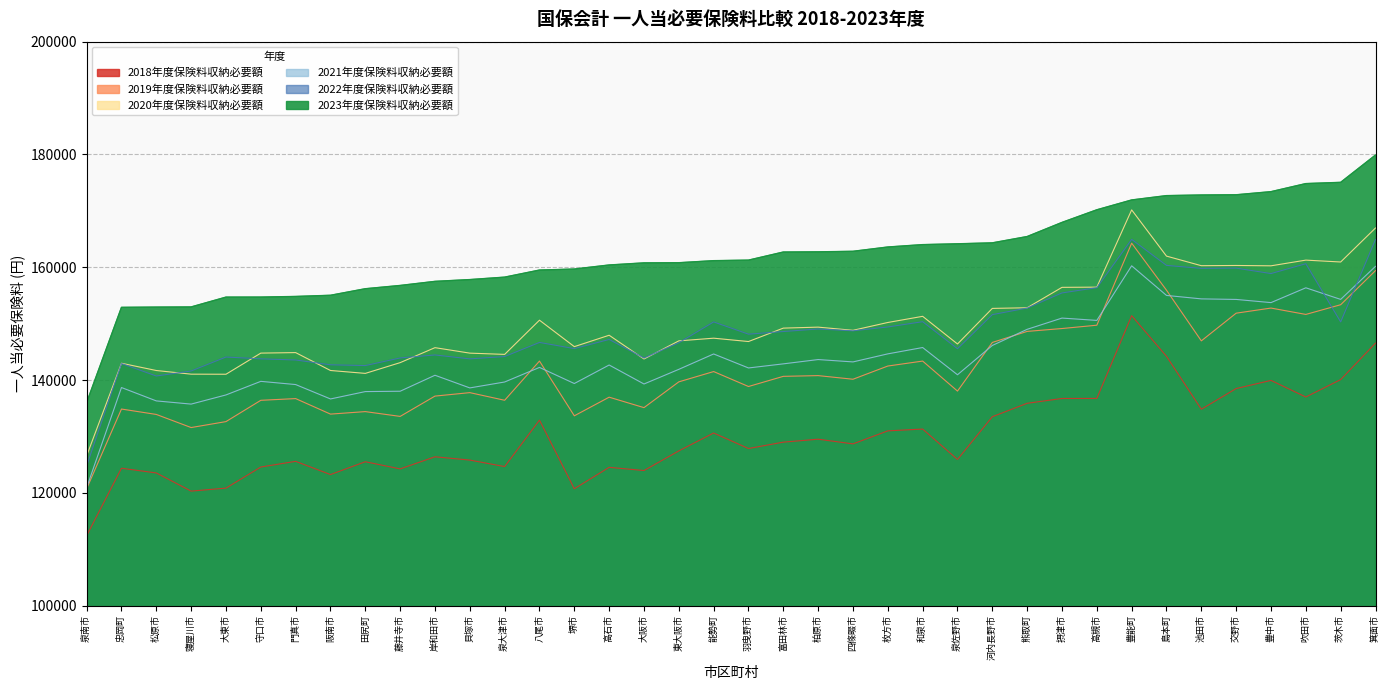

How many data points does each series have?

38